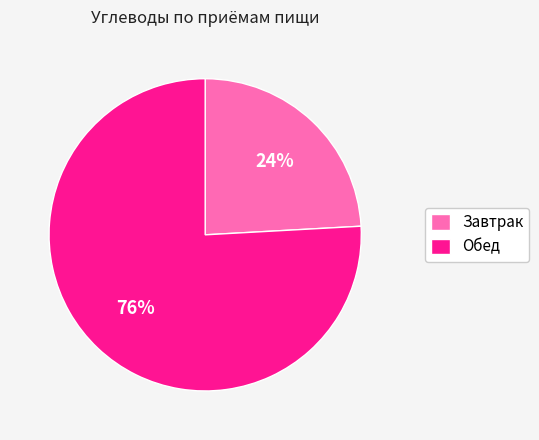

Is it true that Обед is 81% of the pie?

False